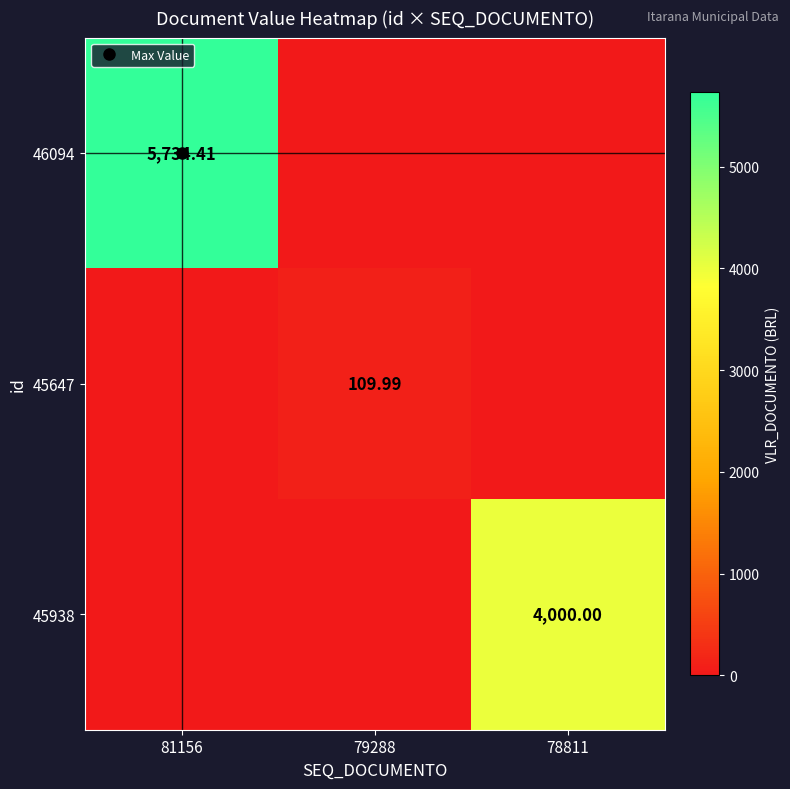

At 78811, list the series in order from smallest to largest.

46094, 45647, 45938